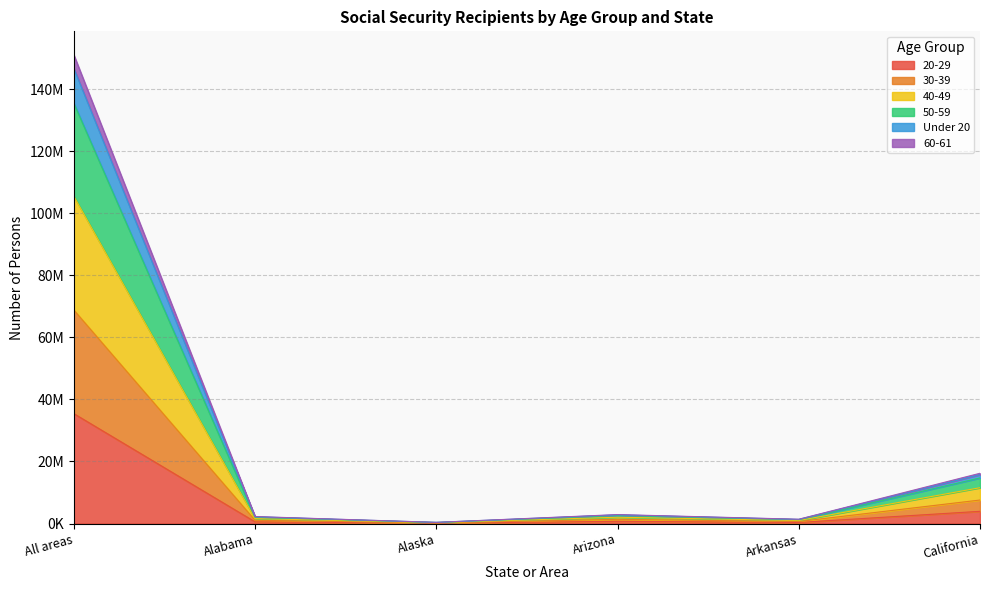

What is the spread (max minus min) of values at Arkansas?

1040524